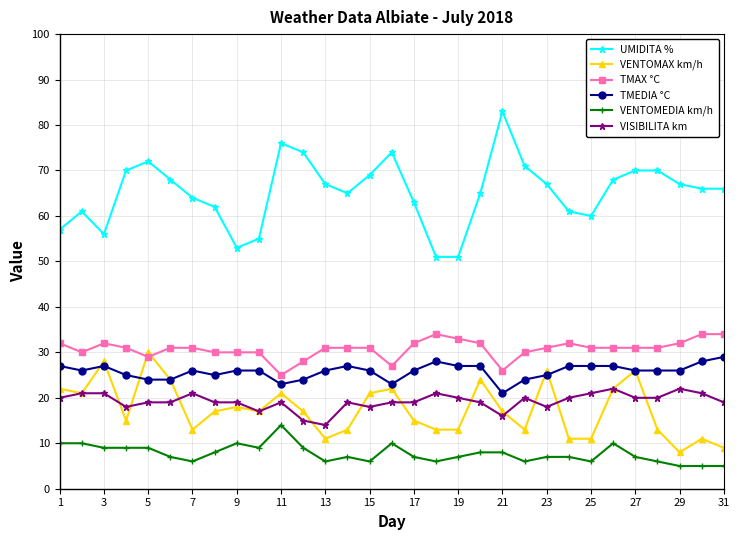

Which series has the widest spread of values?

UMIDITA %